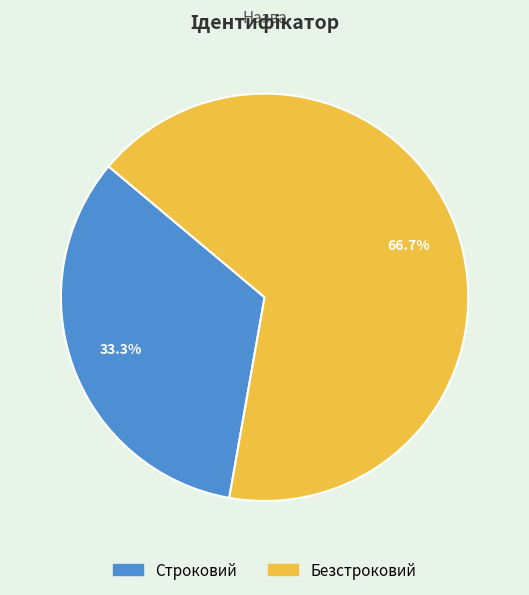

How many slices are in this pie chart?

2